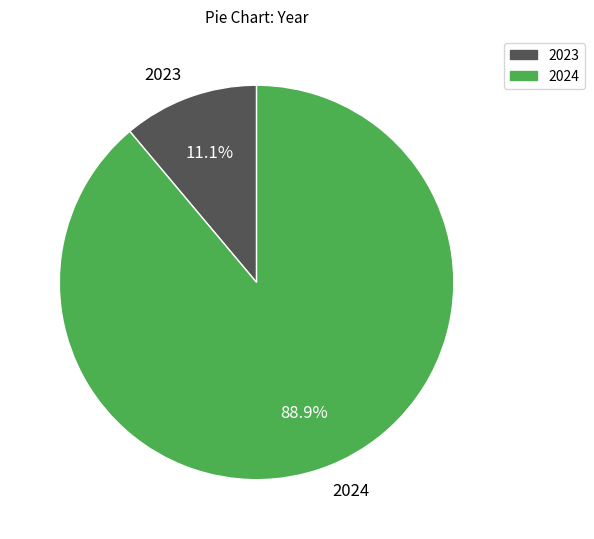

What is the smallest slice in the pie chart?

2023